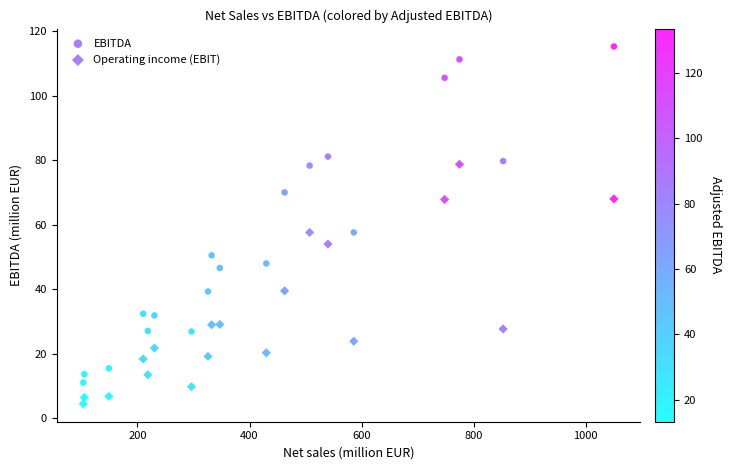

Count the number of points in this scatter plot.

38